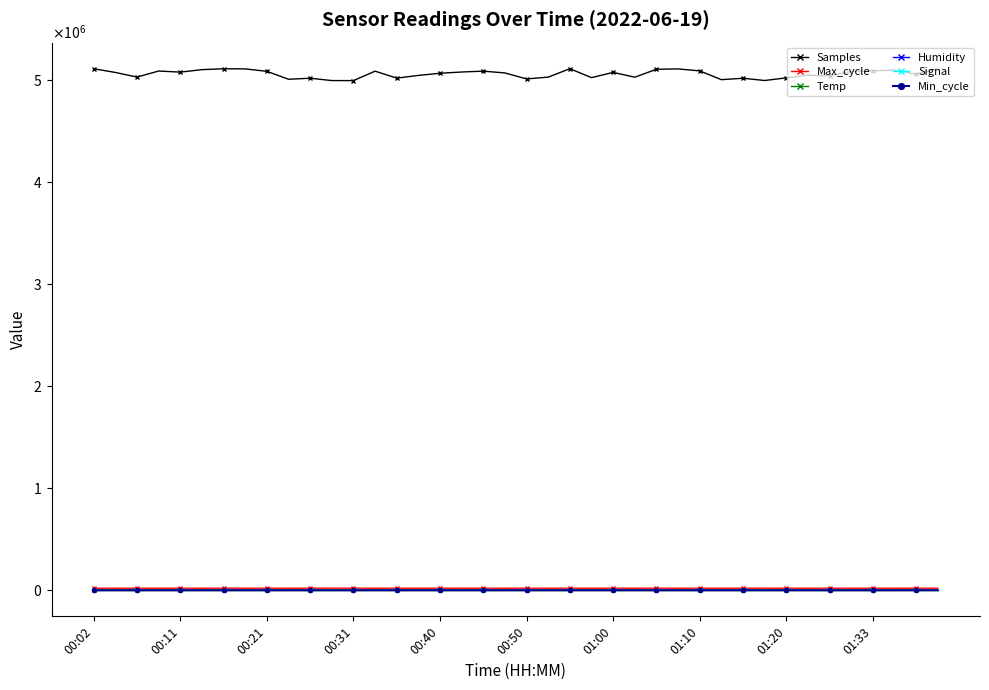

Rank the series by their maximum value, from highest to lowest.

Samples, Max_cycle, Humidity, Min_cycle, Temp, Signal